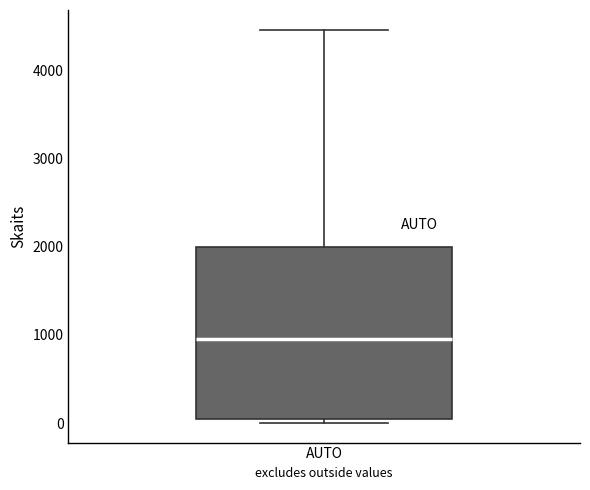

Read this box plot against the y-axis: the position of the median line, the range covered by the box, and the ends of both whiskers. The values are not printed on the chart, so give them approximately, as read against the axis.

median 1000, box 0 to 2000, whiskers 0 (just below the box's lower edge) to 4500